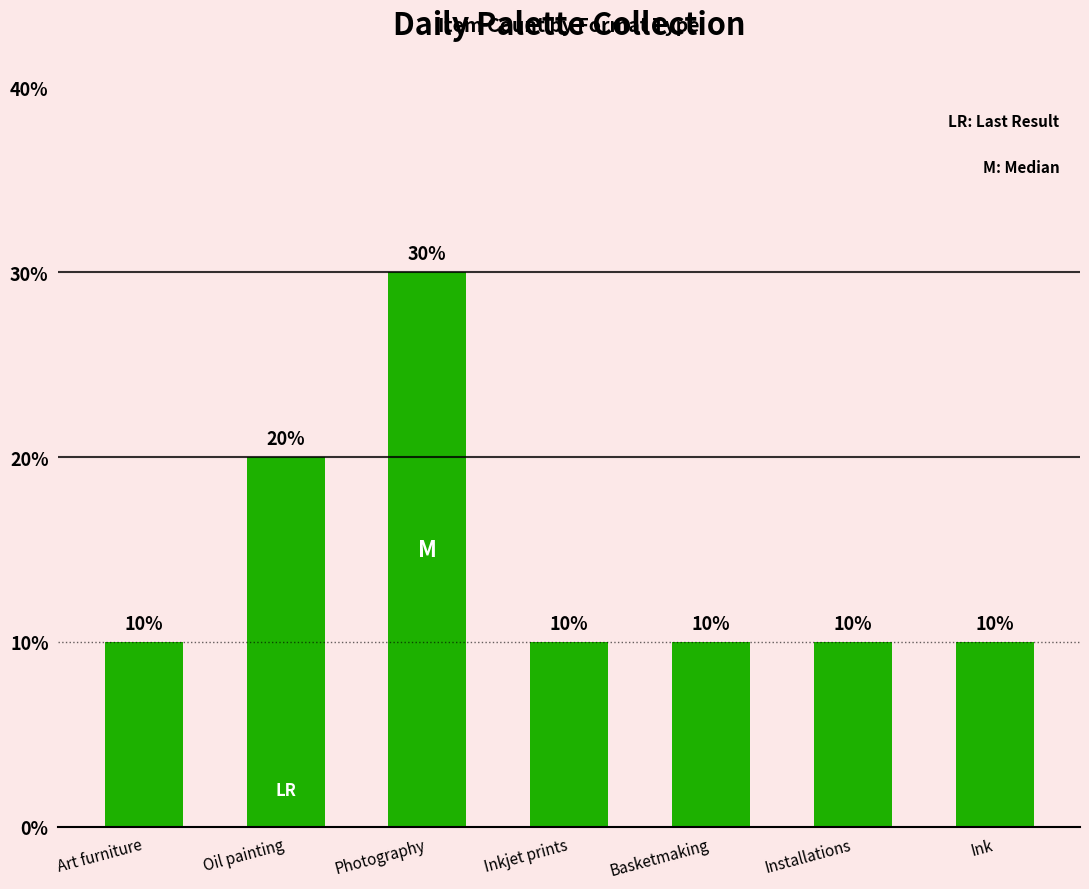

How many values are between 1 and 2?

6